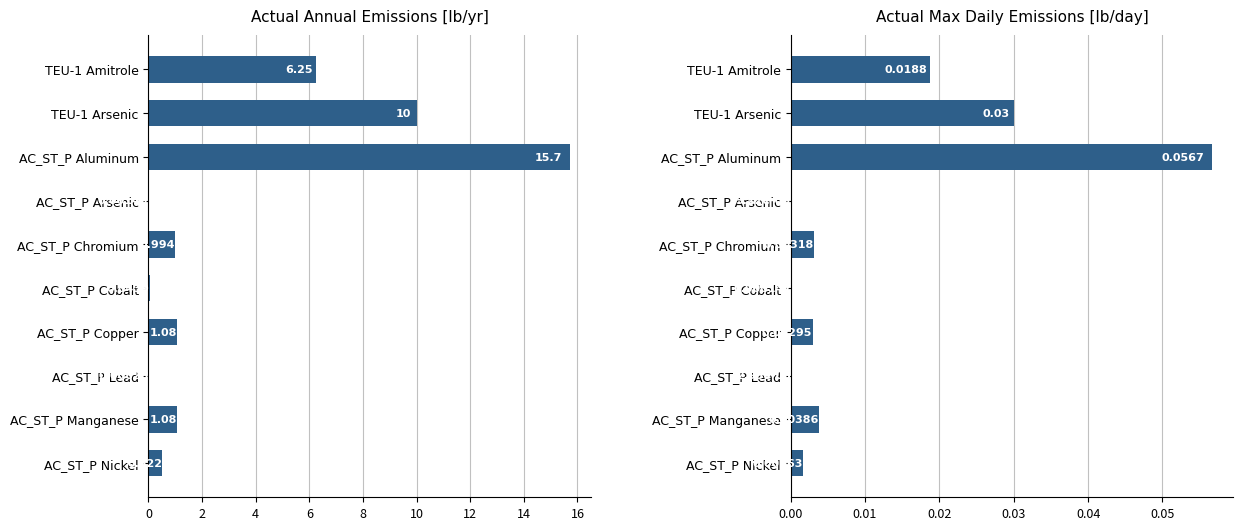

List the series in order of their peak value, lowest first.

Actual (Max Daily, lb/day), Actual (Annual, lb/yr)